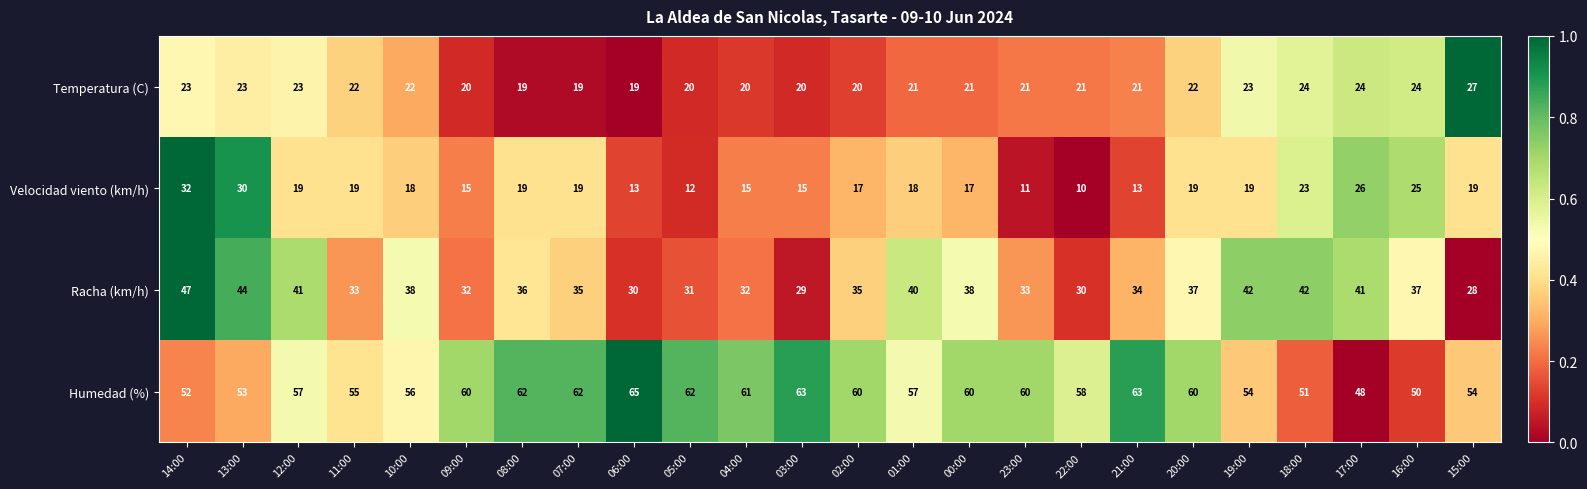

At 13:00, list the series in order from smallest to largest.

Temperatura (C), Velocidad viento (km/h), Racha (km/h), Humedad (%)